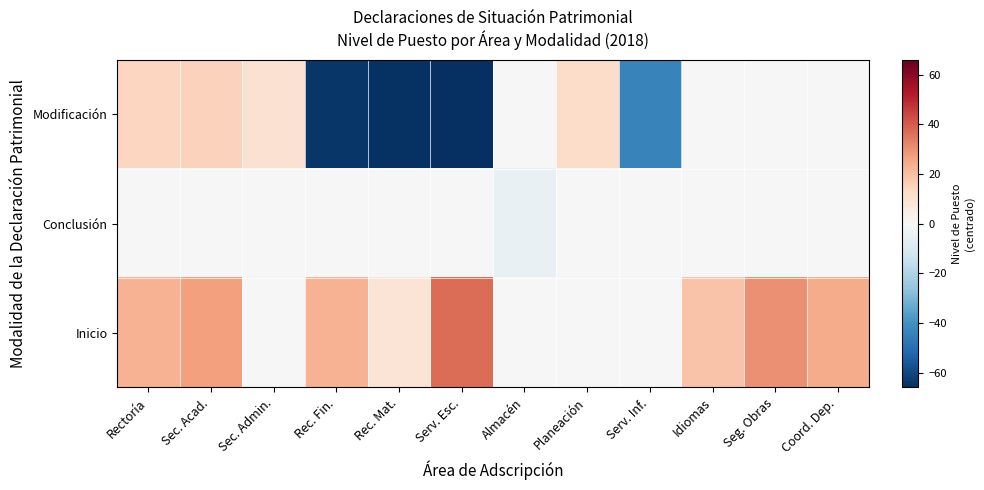

Rank the series by their average value, from lowest to highest.

Modificación, Conclusión, Inicio